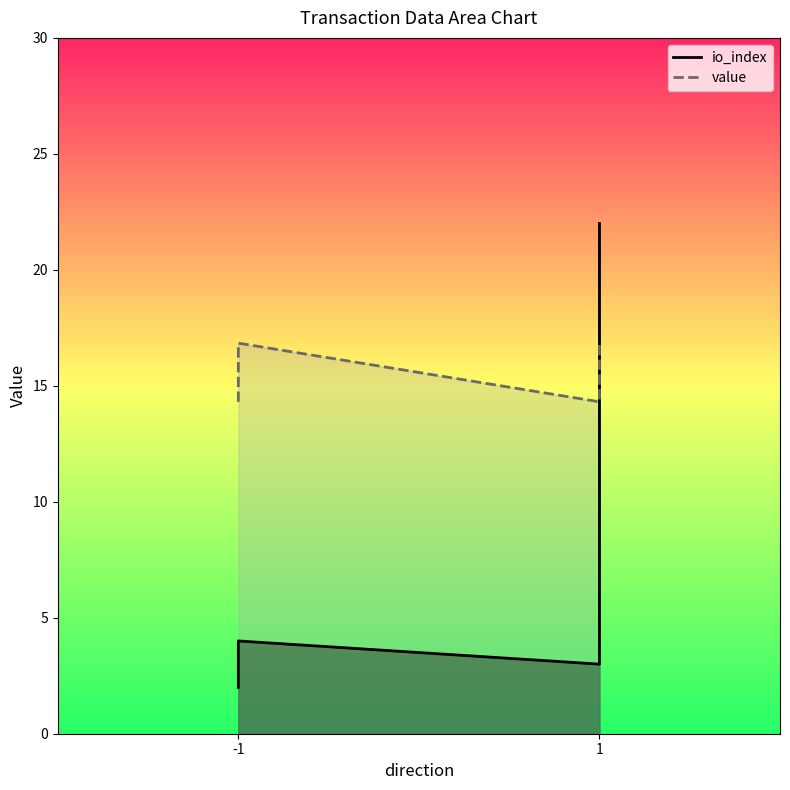

True or false: the data shows 1 at 1.

False